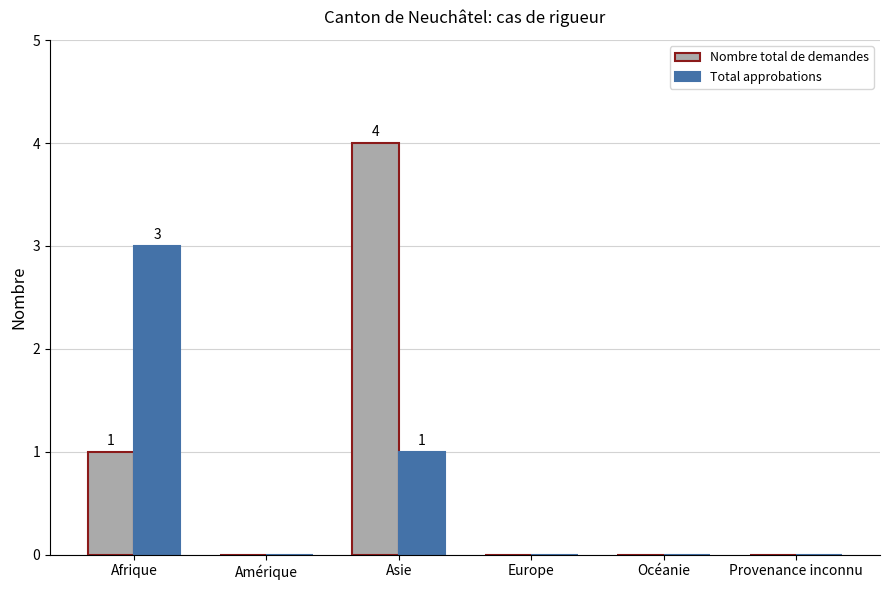

Reading left to right, list all the values displayed in this chart.

Nombre total de demandes: Afrique=1	Amérique=0	Asie=4	Europe=0	Océanie=0	Provenance inconnu=0
Total approbations: Afrique=3	Amérique=0	Asie=1	Europe=0	Océanie=0	Provenance inconnu=0